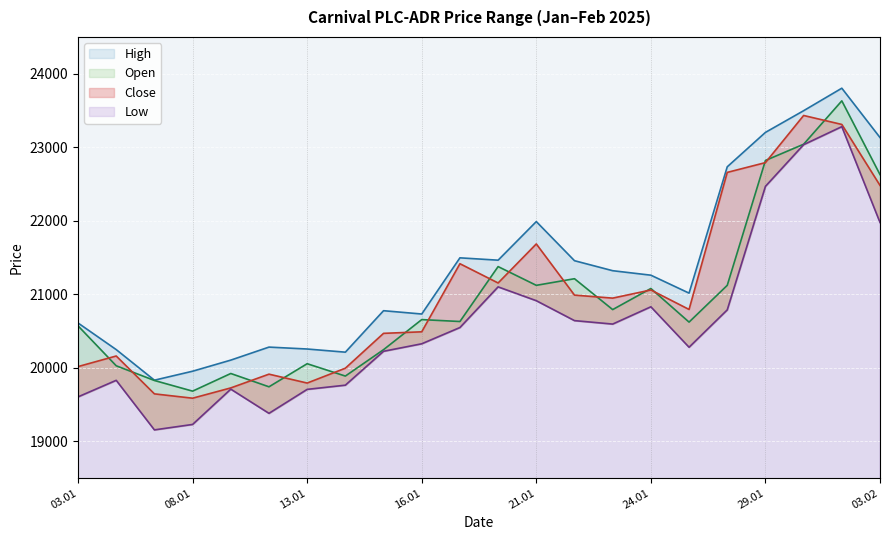

True or false: Open has a value of 21122 at 28.01.2025.

True